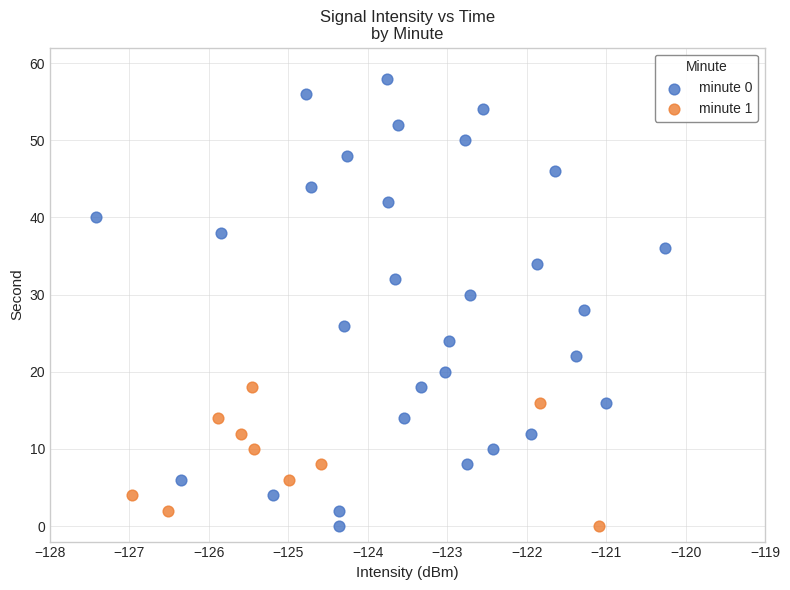

Which series has the largest Y range (max minus min)?

minute 0